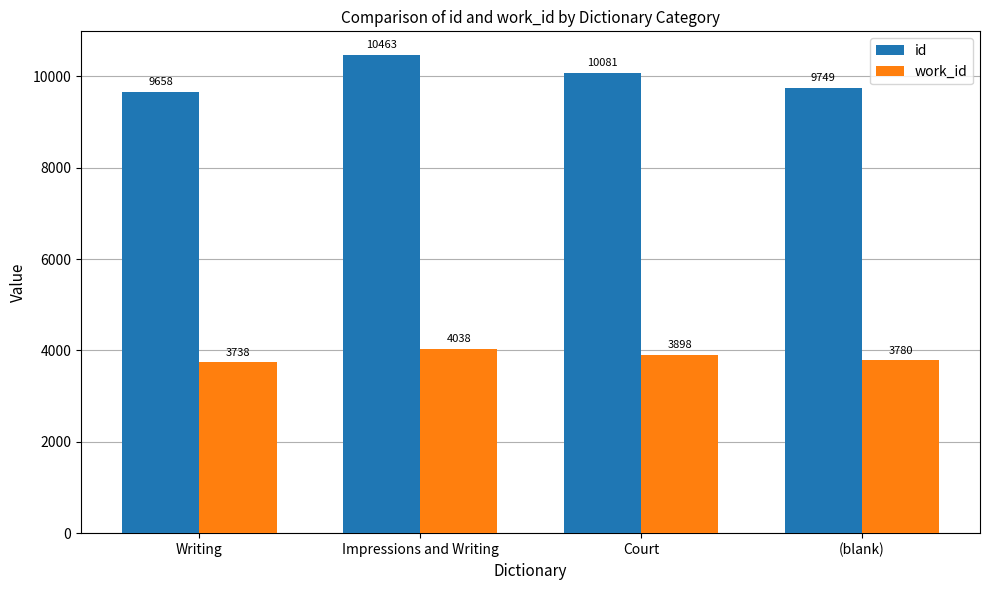

What is the label of the 1st bar from the right?

(blank)